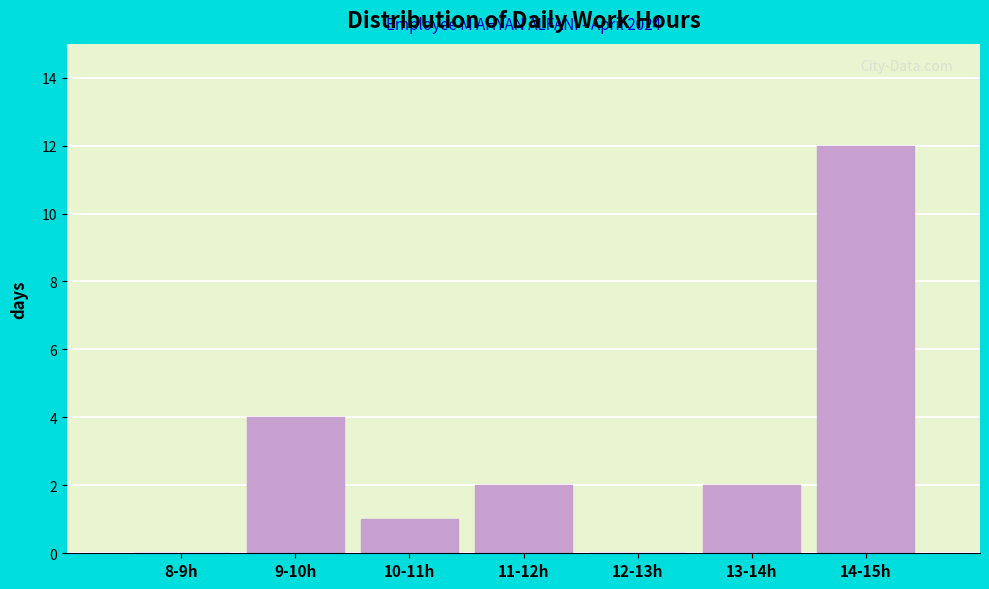

Reading left to right, what are all the values shown in this chart?

8-9h=0	9-10h=4	10-11h=1	11-12h=2	12-13h=0	13-14h=2	14-15h=12